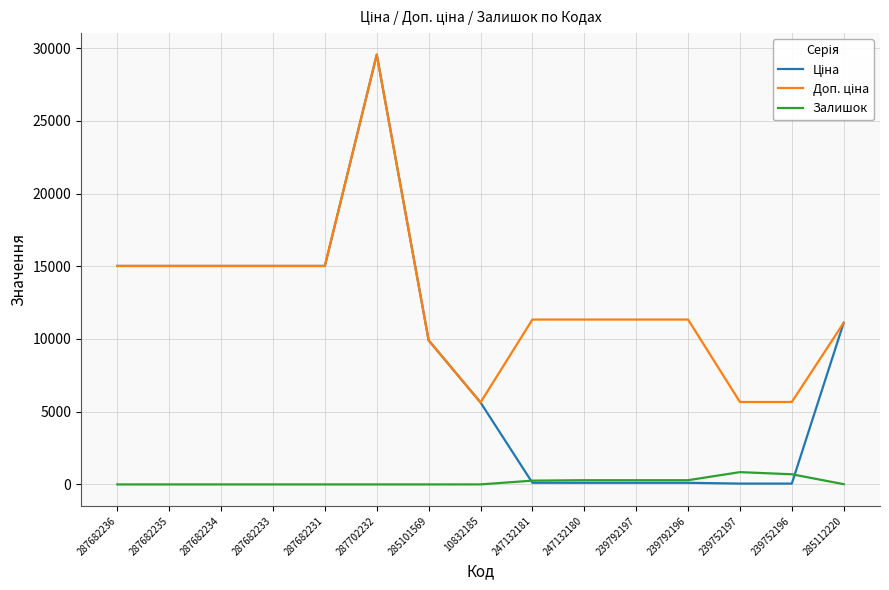

Does the chart have visible grid lines?

Yes